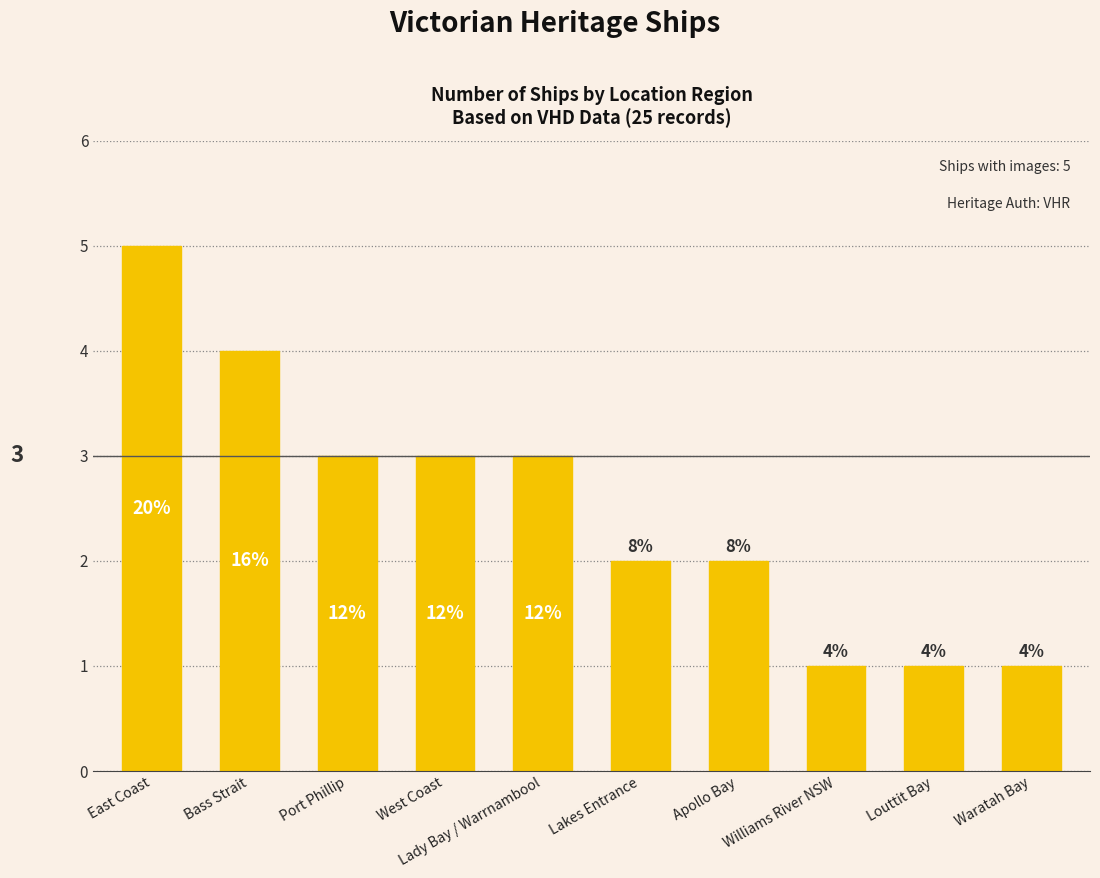

Where is the data nearest to the value 3?

Port Phillip